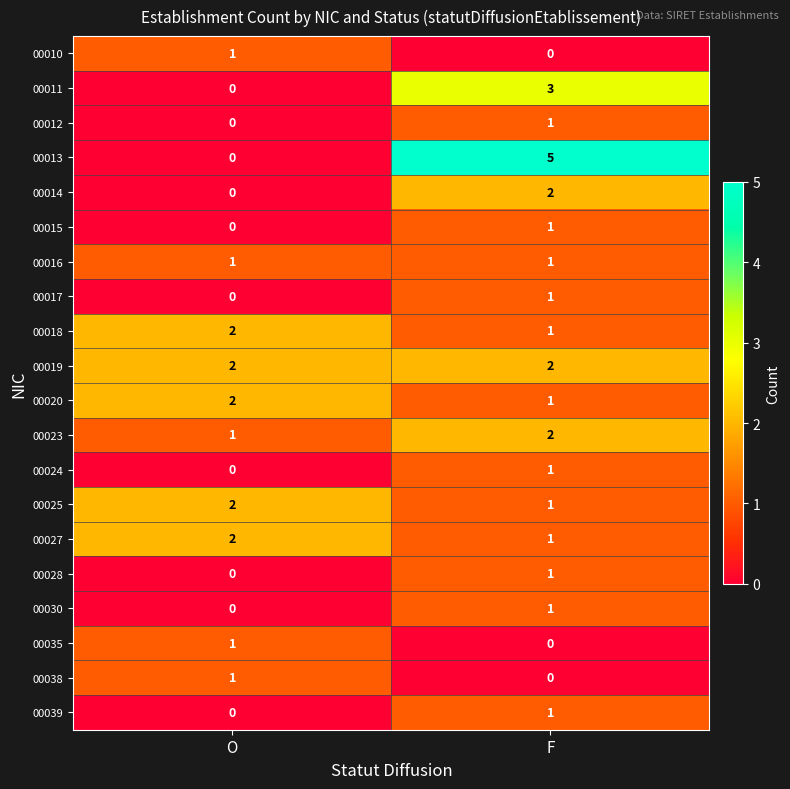

How many series are shown in this chart?

20